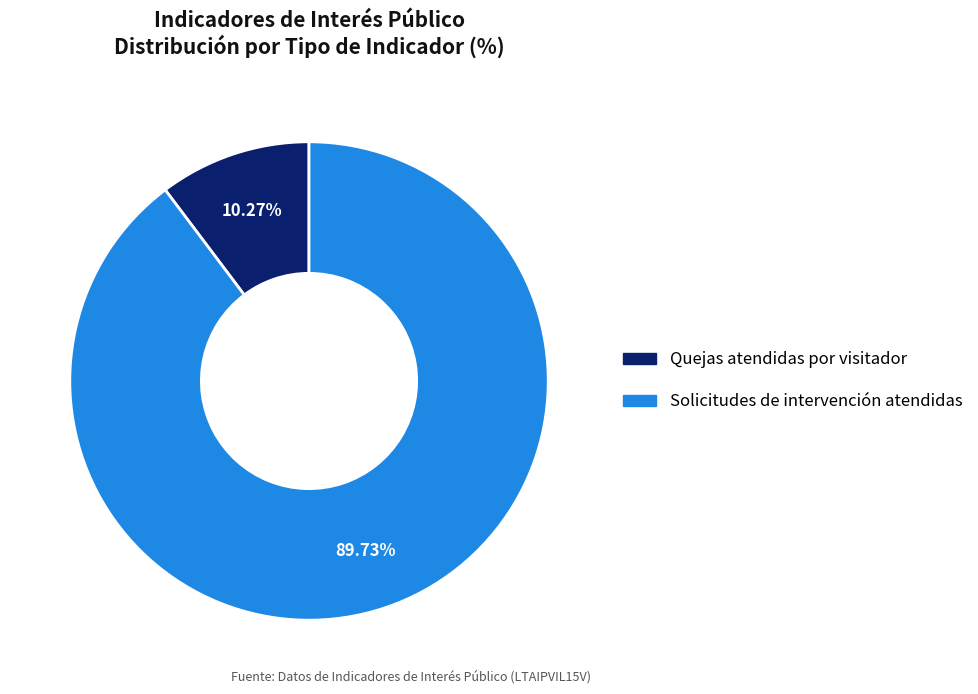

To the nearest percent, what is the combined percentage of Quejas atendidas por visitador and Solicitudes de intervención atendidas?

100%